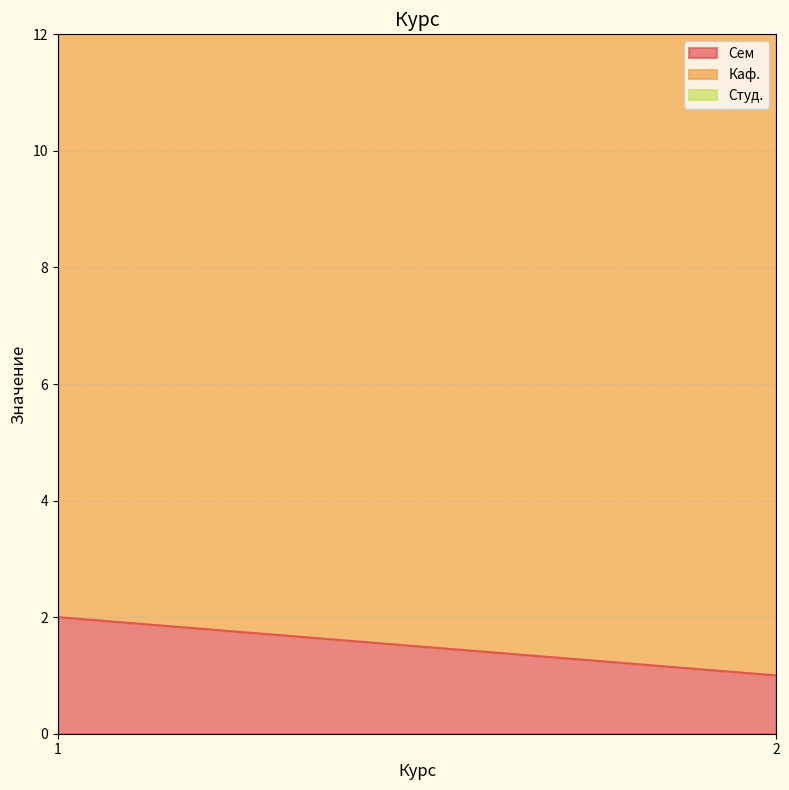

Count the number of data series in this chart.

3